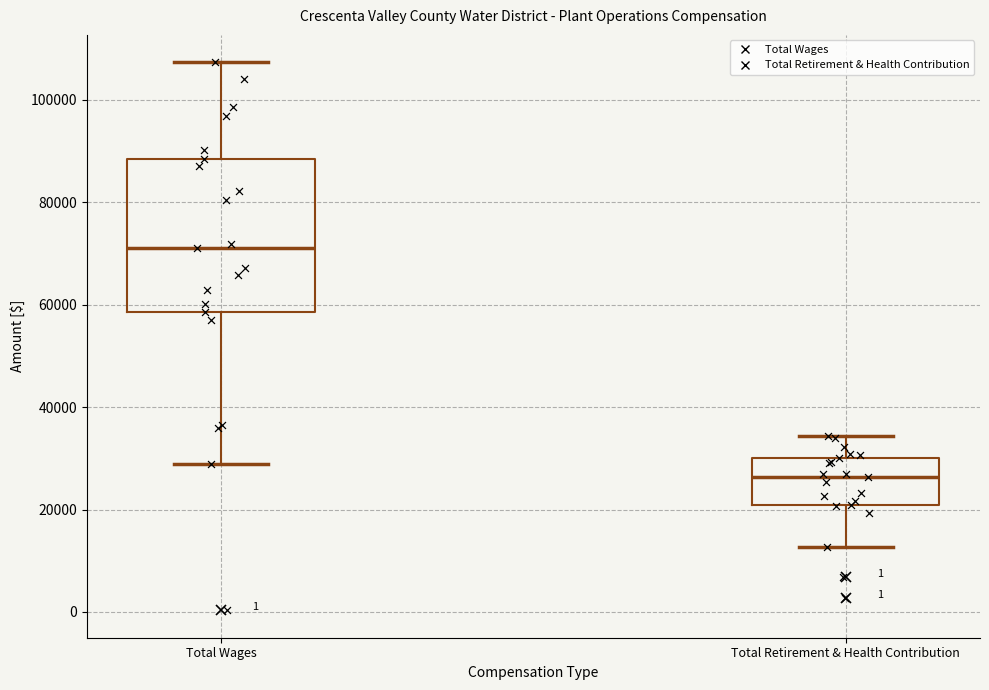

Reading left to right, read every box against the y-axis: the position of its median line, the range the box covers, and the ends of its whiskers. The values are not printed on the chart, so give them approximately, as read against the axis.

Total Wages: median 72000, box 58000 to 88000, whiskers 28000 to 108000
Total Retirement & Health Contribution: median 26000, box 20000 to 30000, whiskers 12000 to 34000